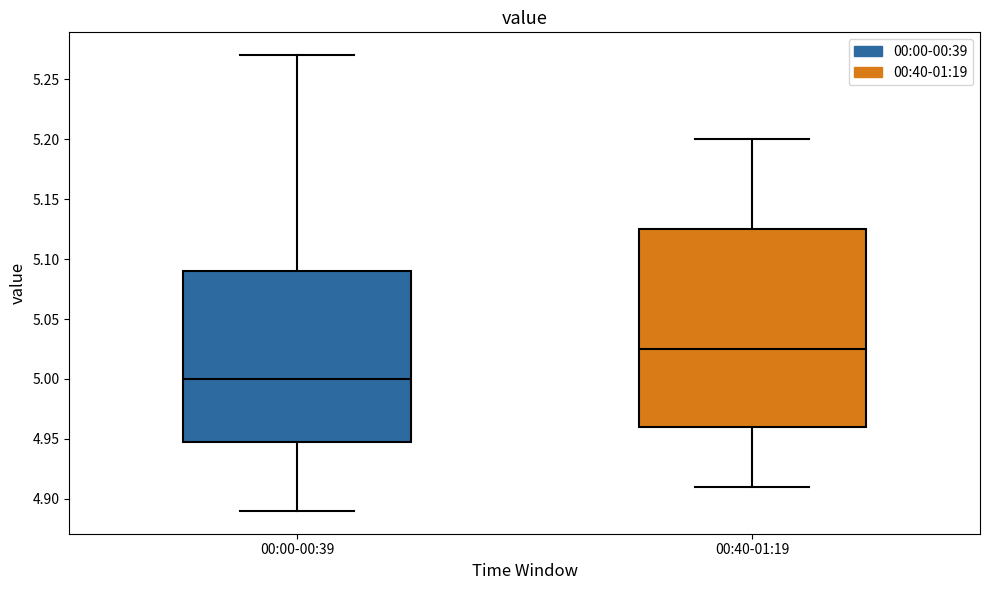

Where does the upper whisker of the box for 00:00-00:39 end on the y-axis? The values are not printed on the chart, so give them approximately, as read against the axis.

5.270